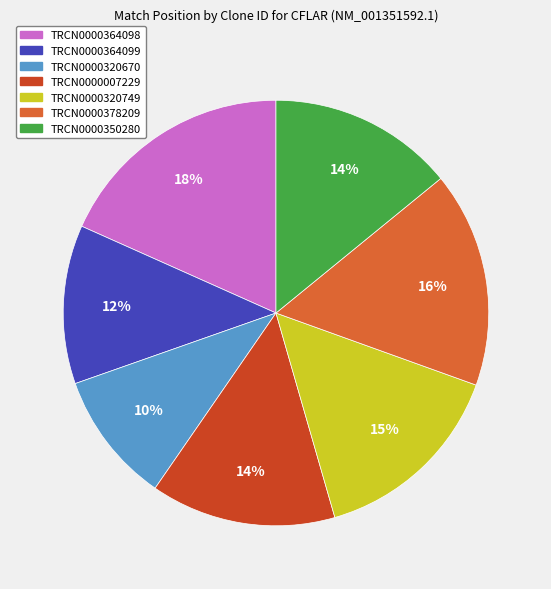

Approximately how many times larger is the value at TRCN0000007229 compared to TRCN0000320670?

1.4